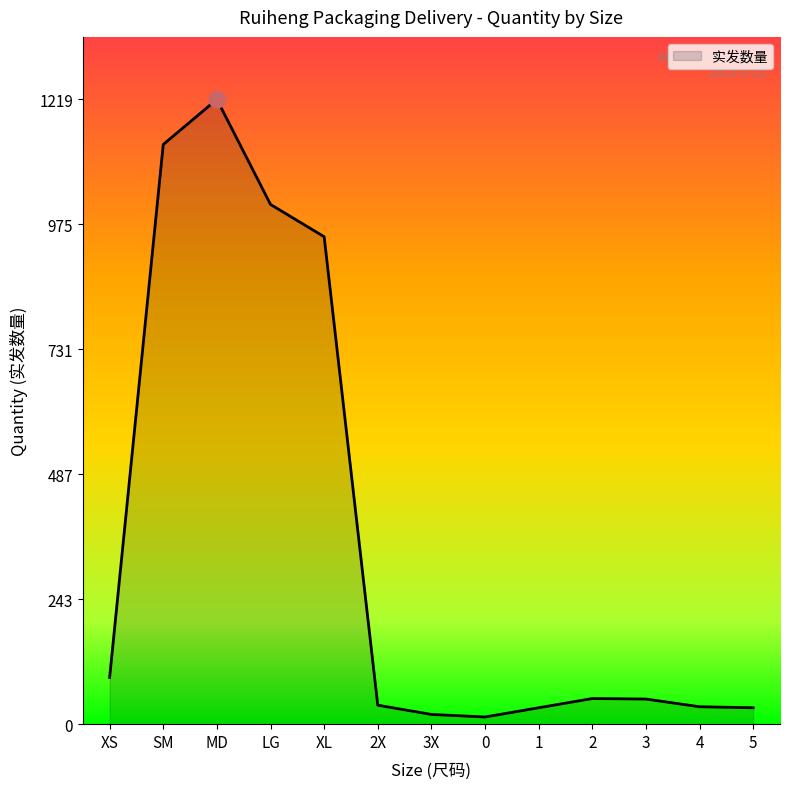

Where is the data nearest to the value 616?

XL